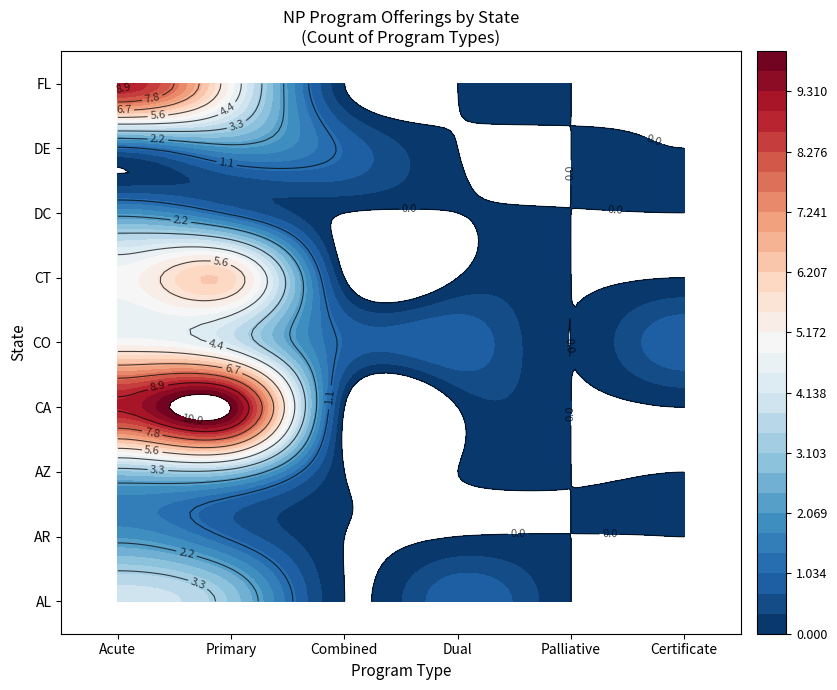

Which series has the largest range (max minus min)?

CA